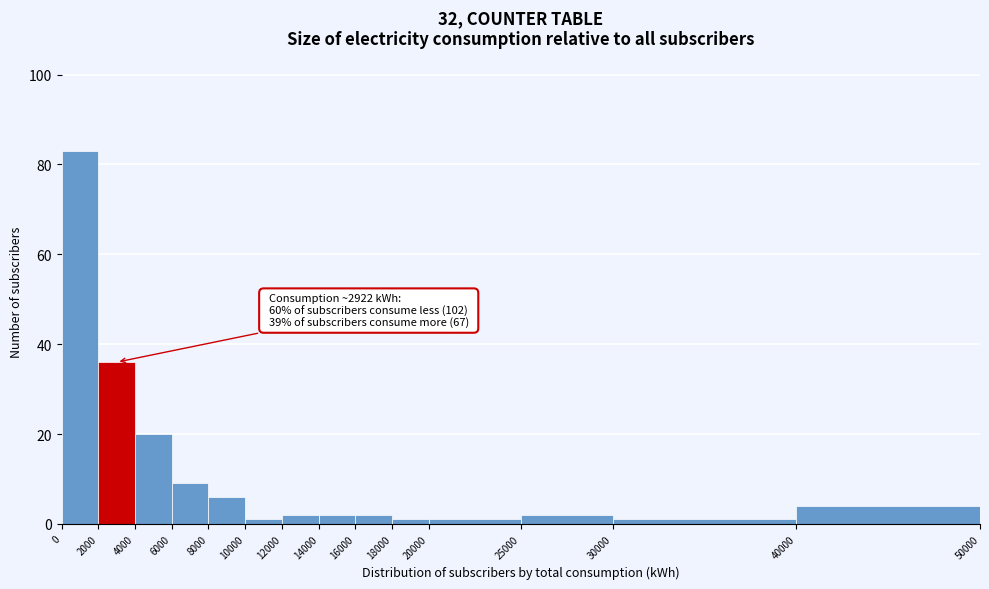

Which range on the x-axis has the tallest bar?

0 to 2000